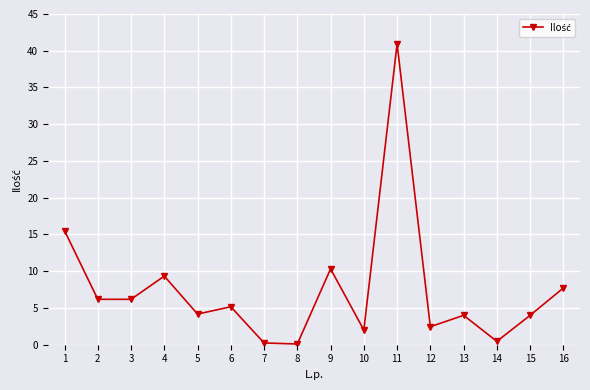

What is the value of the 3rd point from the left?

6.2